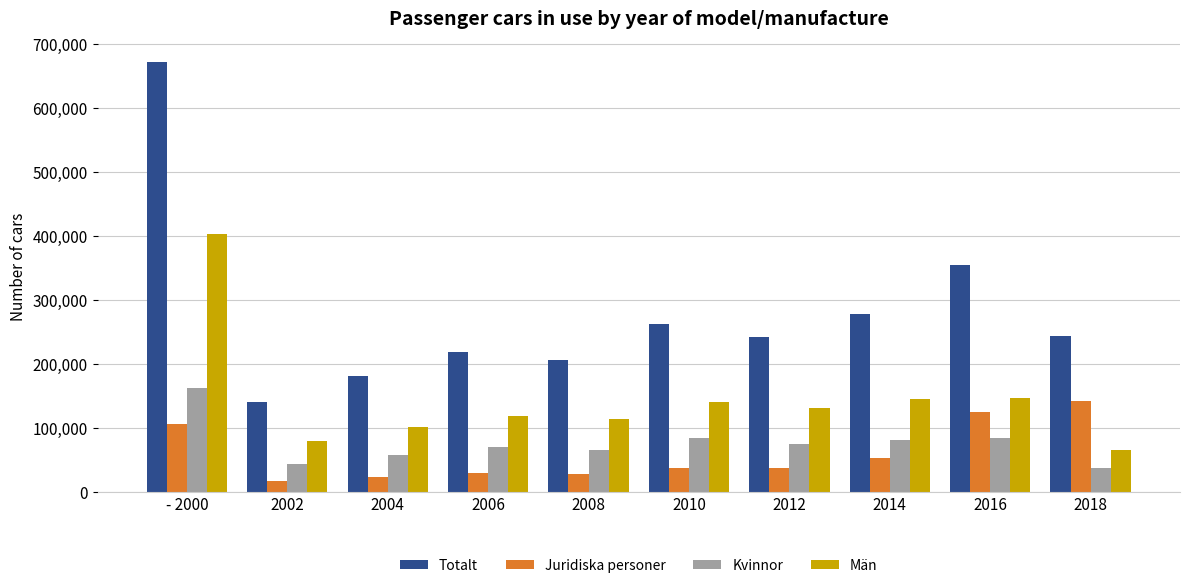

True or false: Kvinnor has a value of 162404 at - 2000.

True